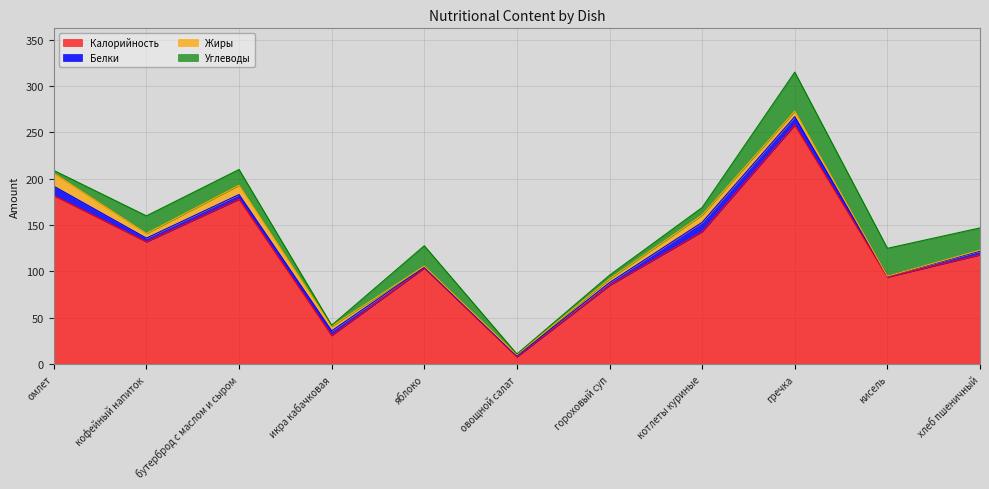

At овощной салат, list the series in order from largest to smallest.

Калорийность, Белки, Жиры, Углеводы